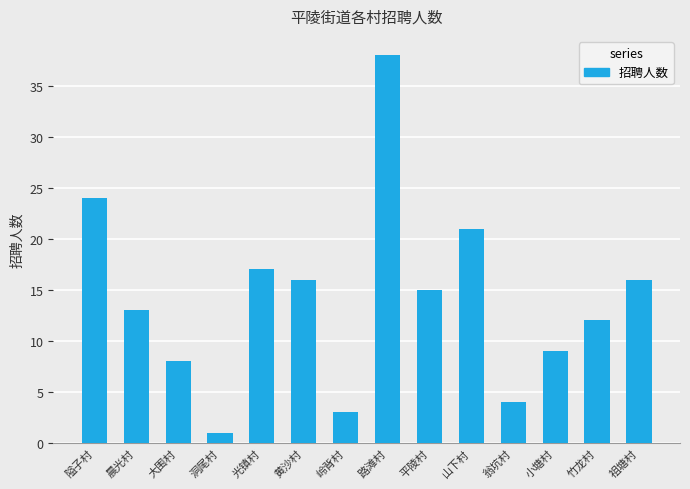

At which category does the chart reach its peak across all series?

路滩村